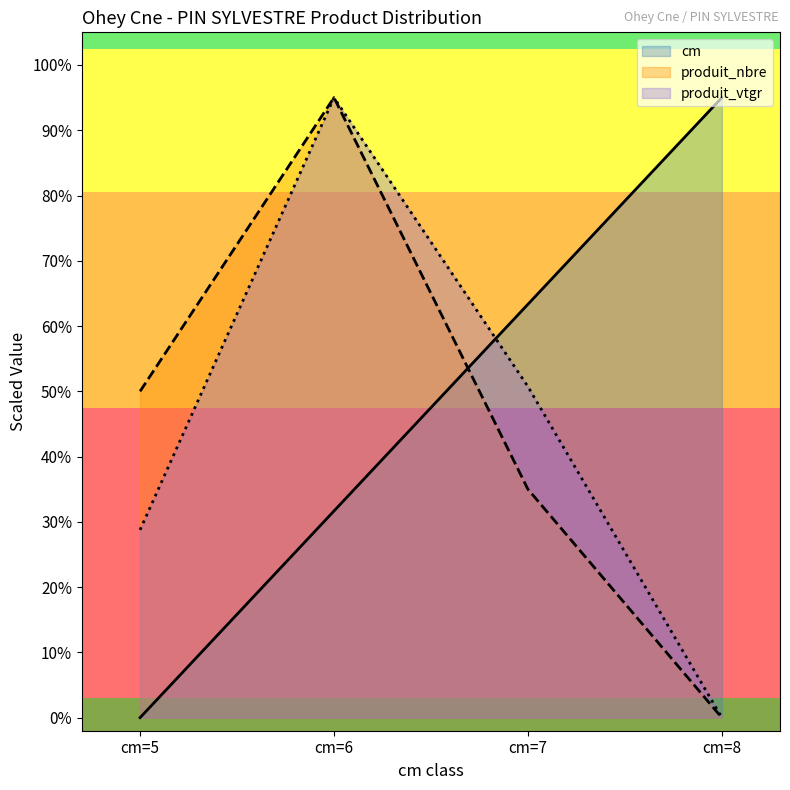

Which category has the lowest value across all series?

cm=5